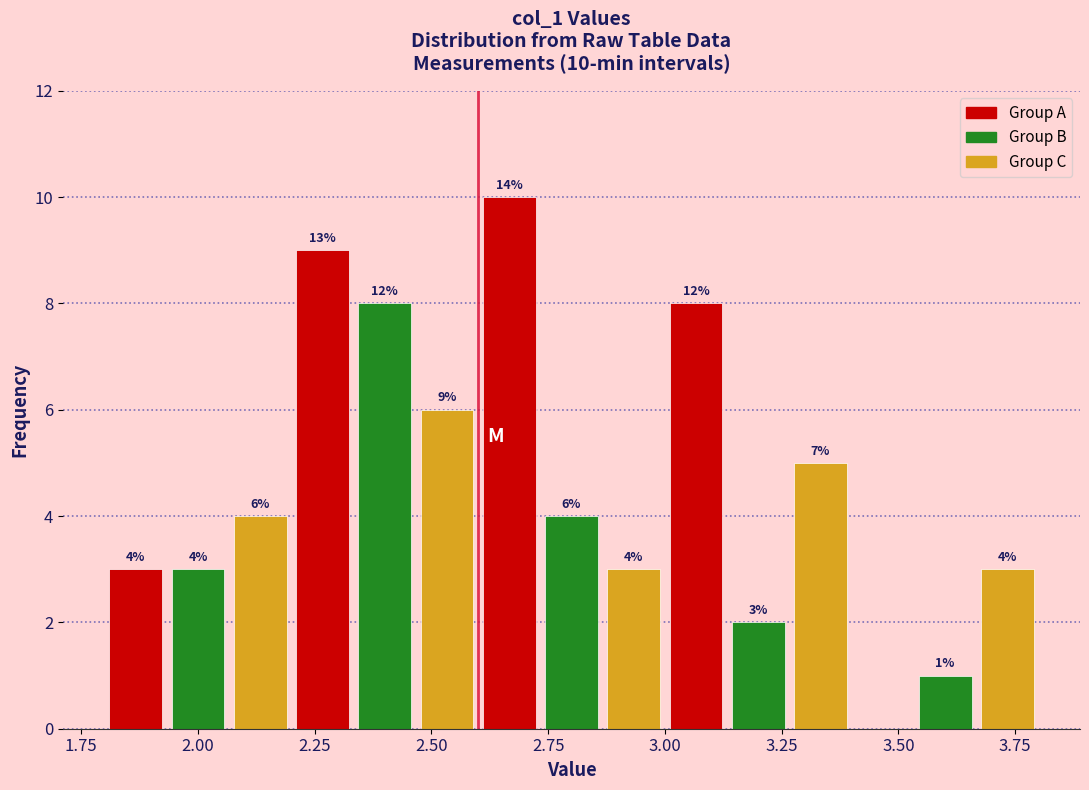

Read against the x-axis, roughly where is the centre of the tallest bar?

2.65